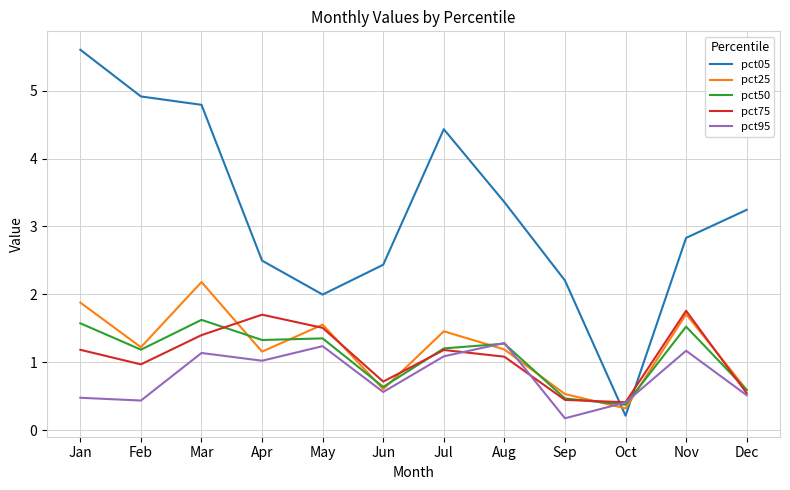

How many interior local peaks does the pct75 series have?

3